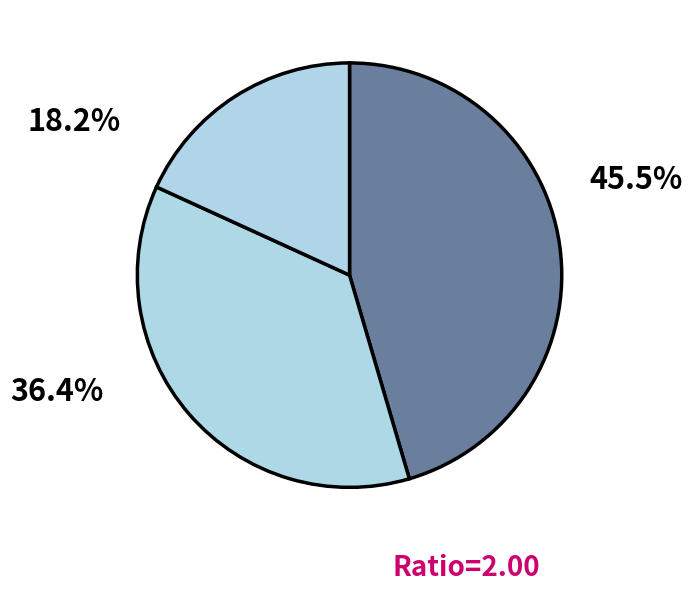

How many segments does this pie chart have?

3